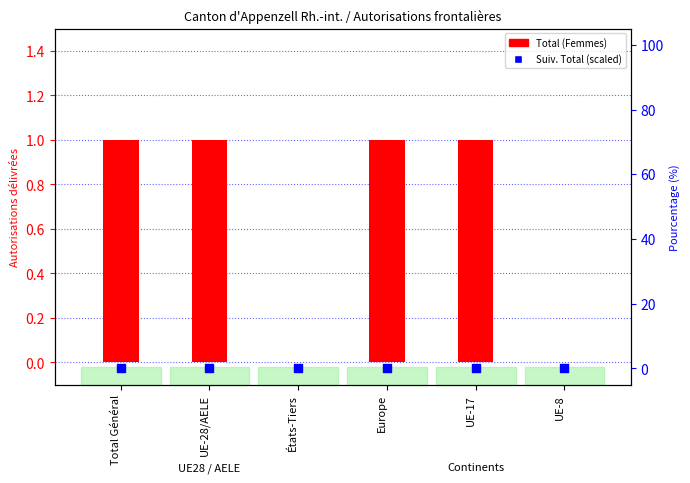

Which series has the largest Y range (max minus min)?

Total (Femmes)